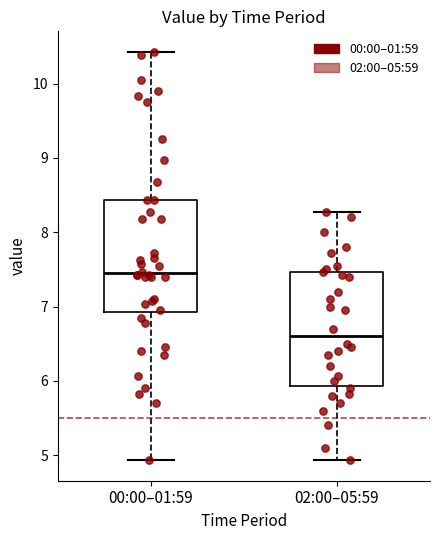

Where is the lower edge of the box for 00:00–01:59 on the y-axis? The values are not printed on the chart, so give them approximately, as read against the axis.

6.9